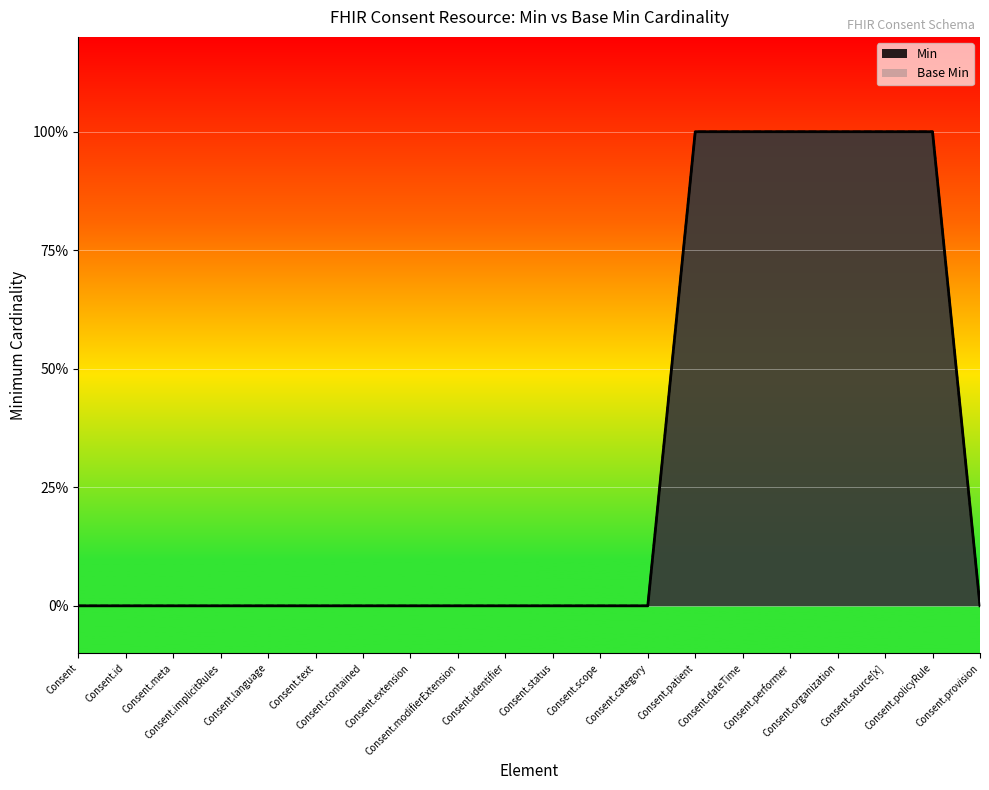

Reading left to right, transcribe all the data shown in this chart.

Min: Consent=0	Consent.id=0	Consent.meta=0	Consent.implicitRules=0	Consent.language=0	Consent.text=0	Consent.contained=0	Consent.extension=0	Consent.modifierExtension=0	Consent.identifier=0	Consent.status=0	Consent.scope=0	Consent.category=0	Consent.patient=1	Consent.dateTime=1	Consent.performer=1	Consent.organization=1	Consent.source[x]=1	Consent.policyRule=1	Consent.provision=0
Base Min: Consent=0	Consent.id=0	Consent.meta=0	Consent.implicitRules=0	Consent.language=0	Consent.text=0	Consent.contained=0	Consent.extension=0	Consent.modifierExtension=0	Consent.identifier=0	Consent.status=0	Consent.scope=0	Consent.category=0	Consent.patient=1	Consent.dateTime=1	Consent.performer=1	Consent.organization=1	Consent.source[x]=1	Consent.policyRule=1	Consent.provision=0